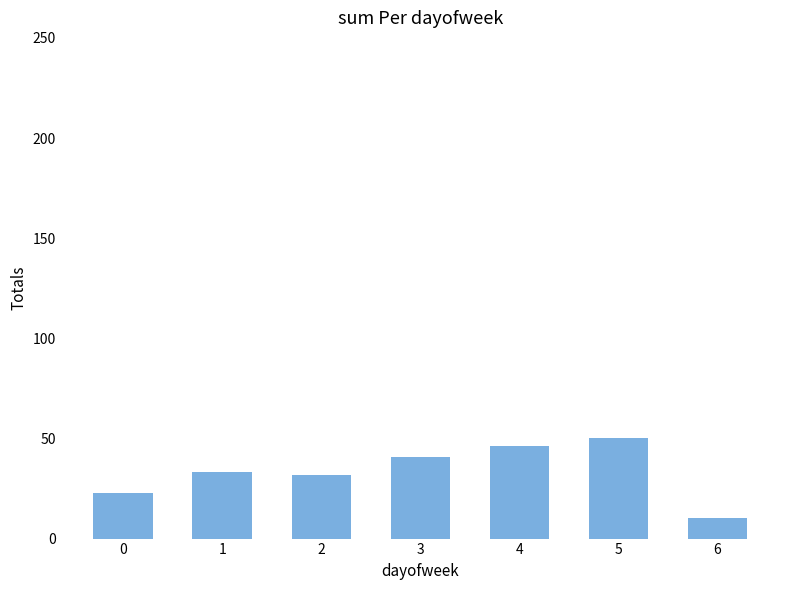

What value does the data have at 5?

50.0